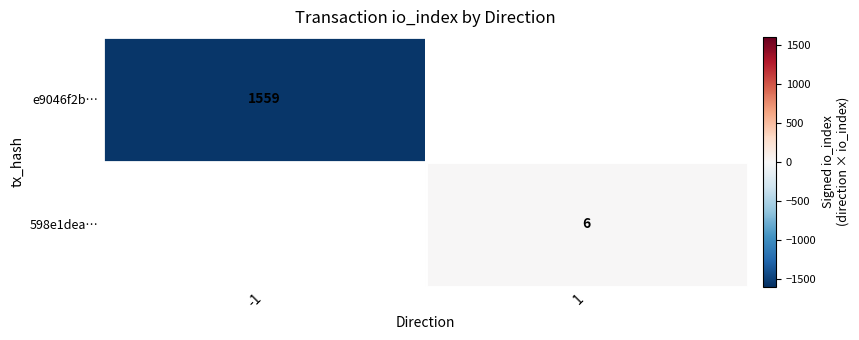

The e9046f2b… series shows 1559 at -1. True or false?

True